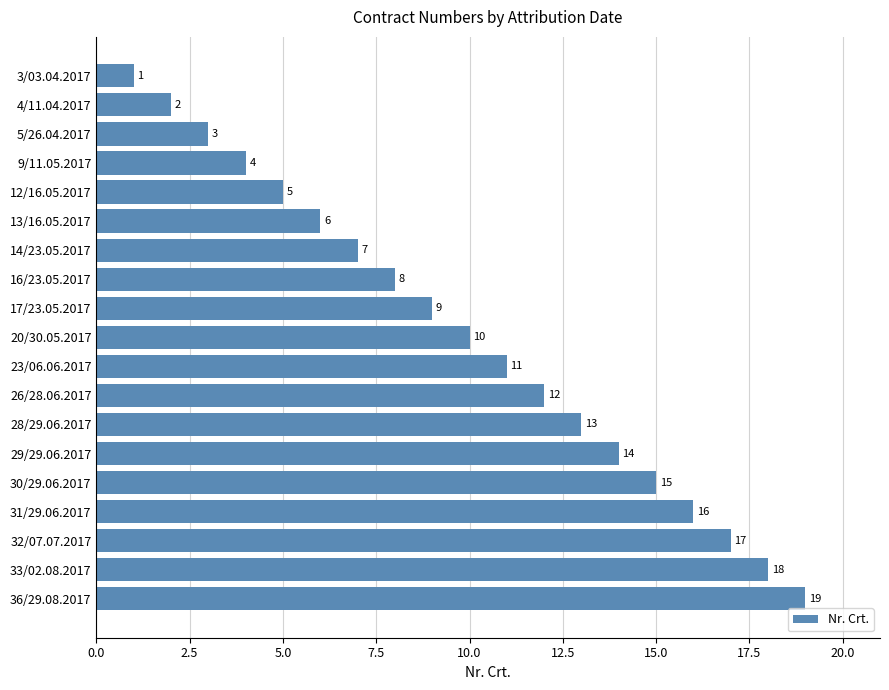

What is the difference between the maximum and minimum values?

18